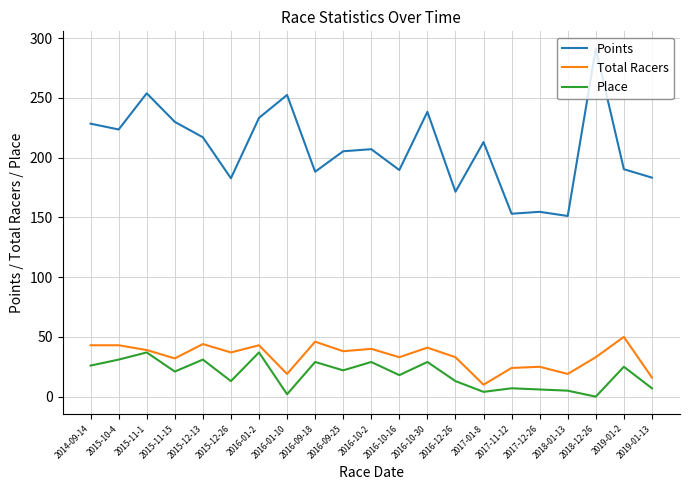

What position from the left is 2017-11-12?

16